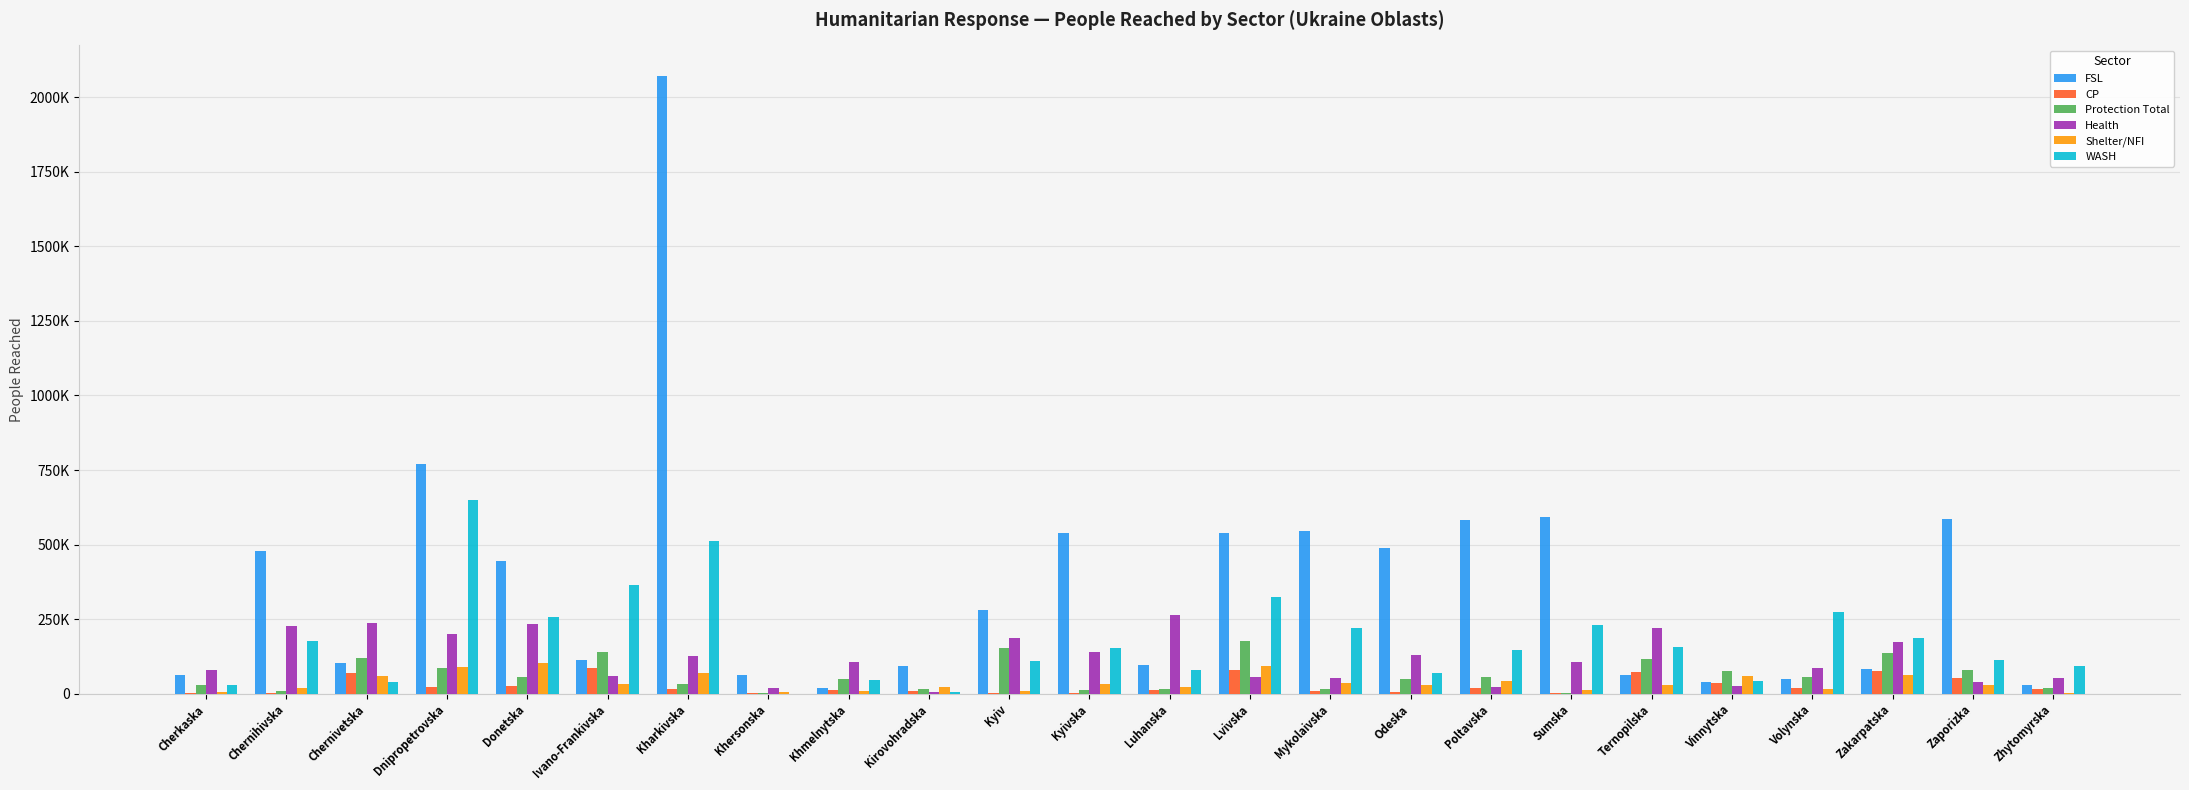

What are all the series names shown in the legend?

FSL, CP, Protection Total, Health, Shelter/NFI, WASH